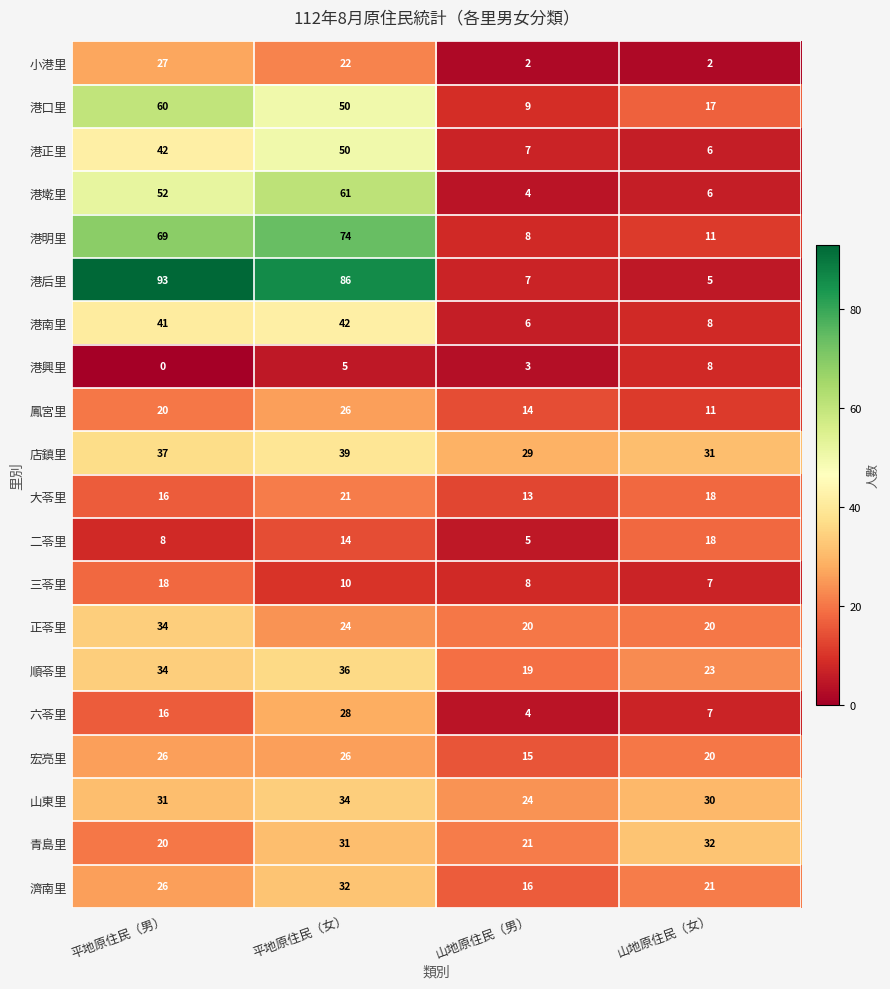

At how many categories does at least one series exceed 5?

4